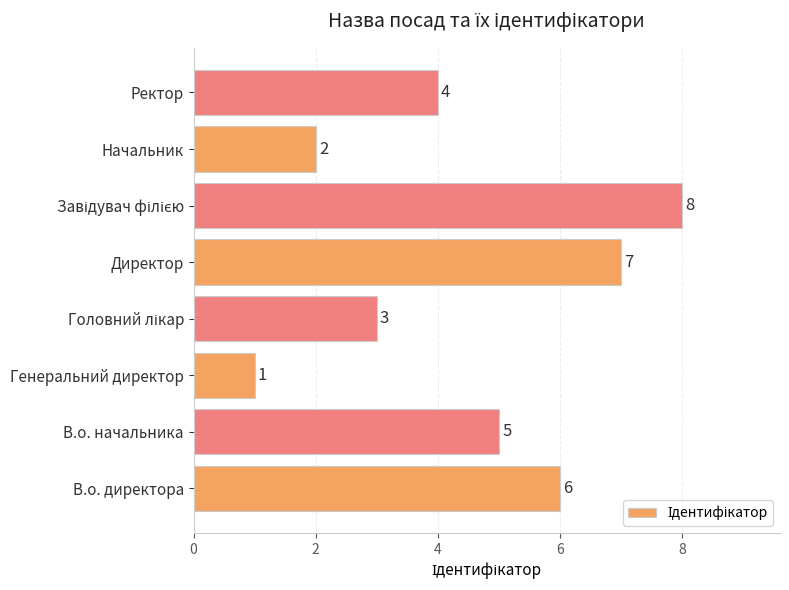

What is the greatest value displayed?

8